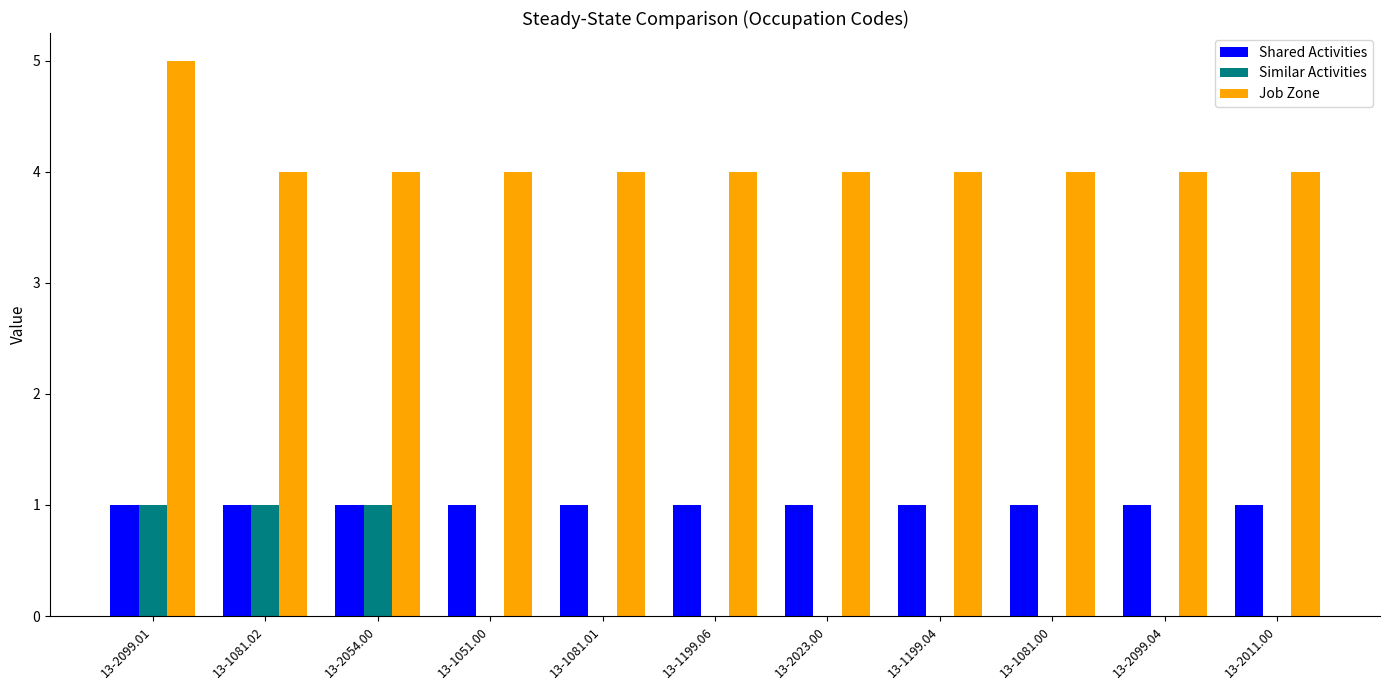

Which label corresponds to the largest value in the chart?

13-2099.01